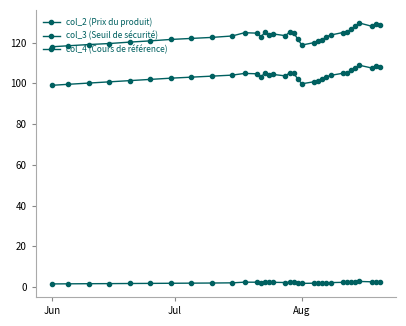

Reading left to right, transcribe all the data shown in this chart.

col_2 (Prix du produit): 1.6	1.6	1.7	1.7	1.8	1.8	1.9	1.9	2.0	2.1	2.4	2.4	2.2	2.4	2.3	2.4	2.3	2.4	2.4	2.1	1.8	1.9	2.0	2.0	2.1	2.2	2.3	2.3	2.5	2.6	2.8	2.6	2.7	2.7
col_3 (Seuil de sécurité): 99.0	99.5	100.1	100.7	101.3	101.9	102.5	103.0	103.5	104.0	104.8	104.7	103.1	105.0	103.9	104.3	103.6	105.1	104.9	102.1	99.8	100.8	101.3	102.0	103.2	103.9	104.9	105.0	106.3	107.4	108.9	107.5	108.4	108.0
col_4 (Cours de référence): 117.9	118.4	119.0	119.5	120.2	120.8	121.5	122.0	122.5	123.2	124.8	124.6	122.8	125.0	123.7	124.2	123.3	125.2	124.9	121.6	118.8	120.0	120.6	121.4	122.8	123.7	124.9	125.0	126.6	127.9	129.6	128.0	129.0	128.6